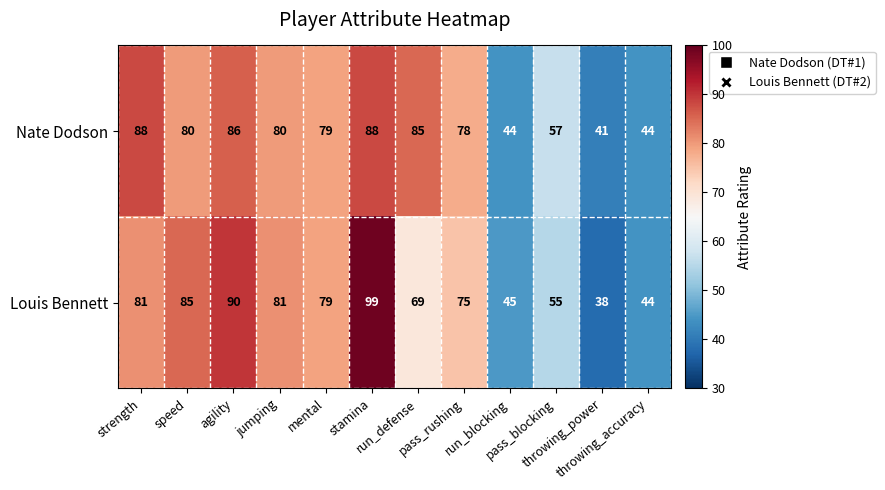

What is the difference between the highest and lowest values at pass_blocking?

2